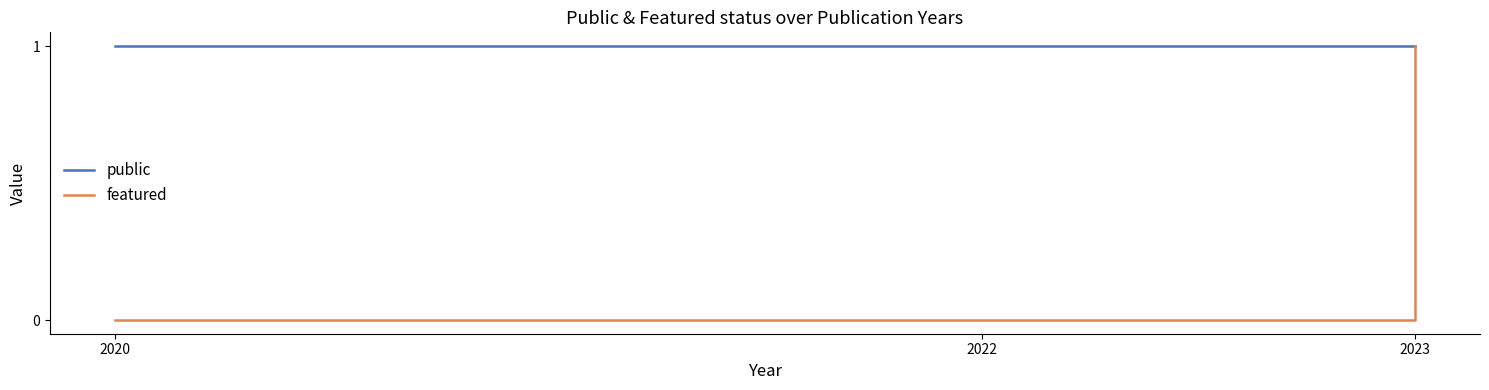

Reading left to right, what are all the values shown in this chart?

public: 1	1	1	1
featured: 0	0	0	1